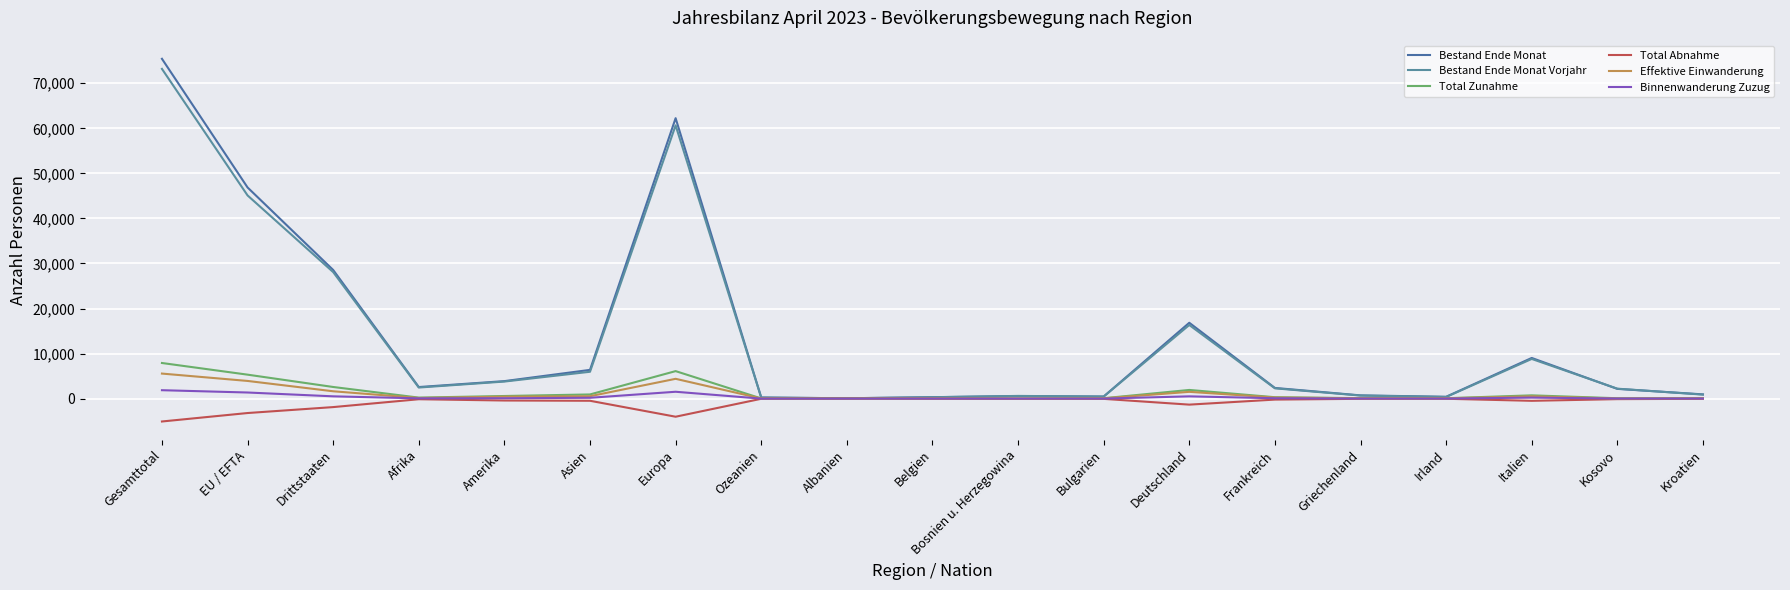

Which category has the highest value in the Binnenwanderung Zuzug series?

Gesamttotal